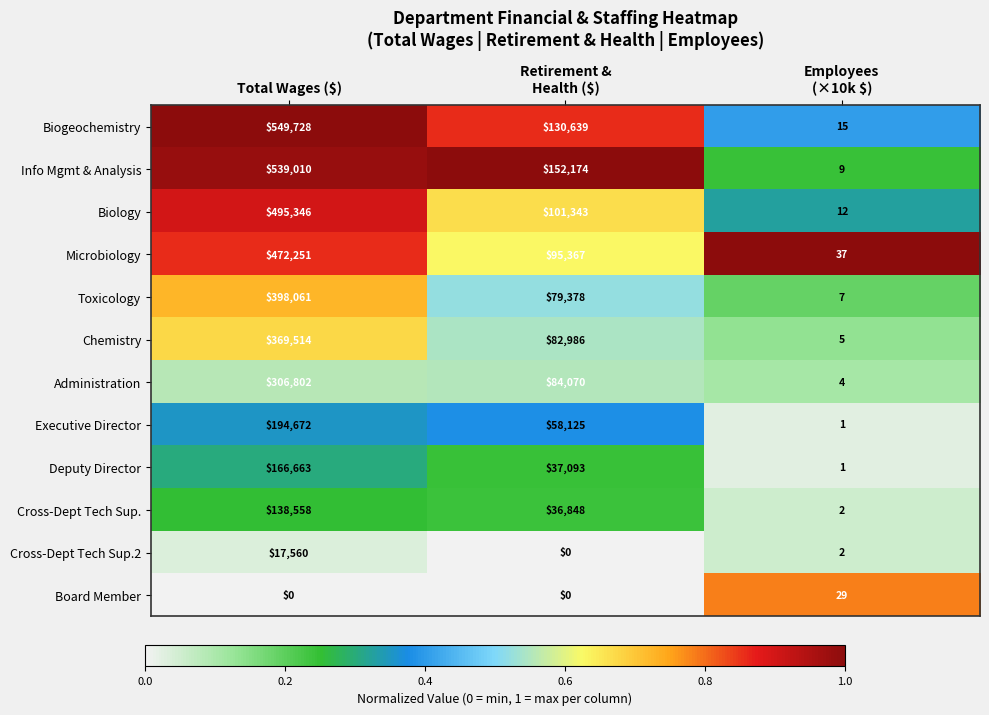

Count the Executive Director values in the range 1 to 194672.

3